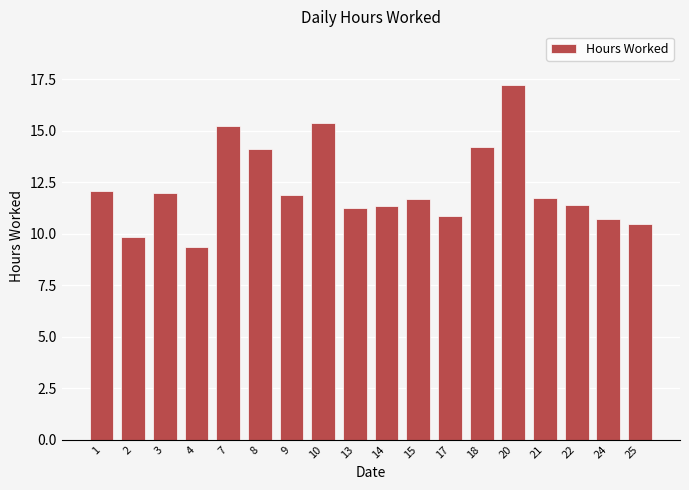

Does the chart contain stacked bars?

No